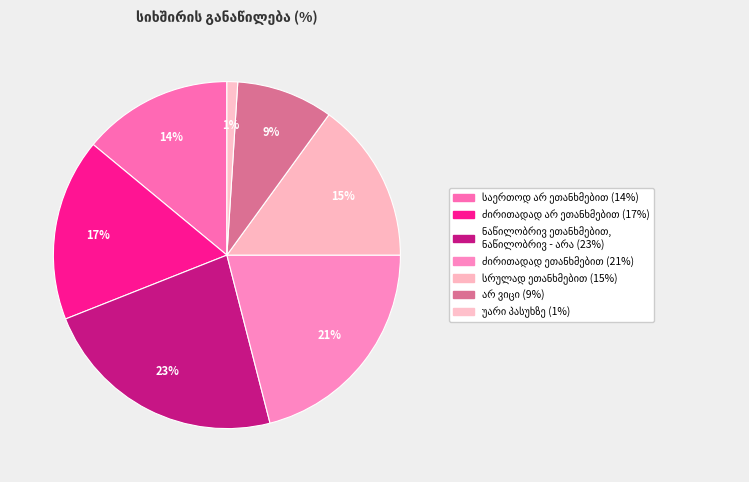

To the nearest percent, what is the difference between the largest and smallest slice percentages?

22%